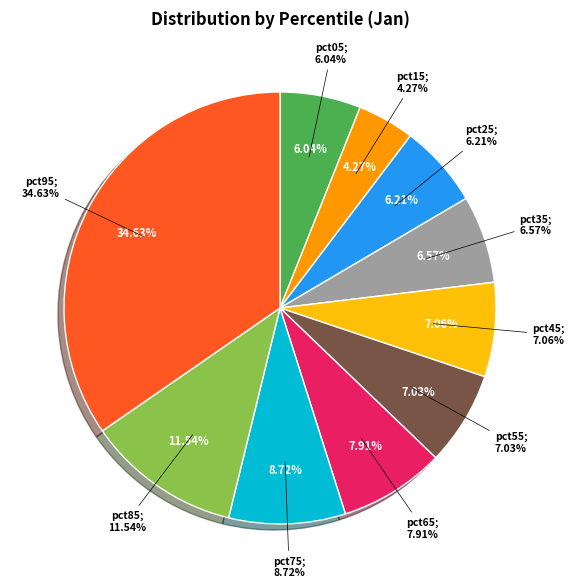

Is it true that pct65 is 1% of the pie?

False